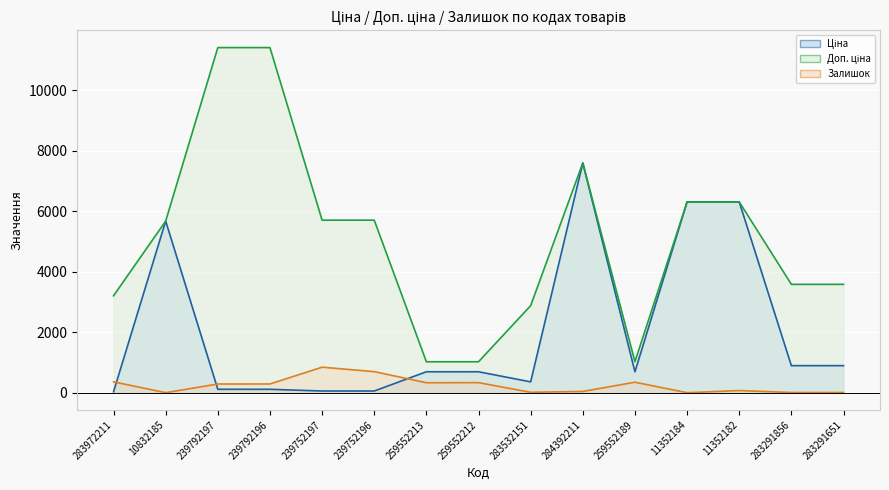

Which series changed the most between 283972211 and 283532151?

Залишок (лінія)